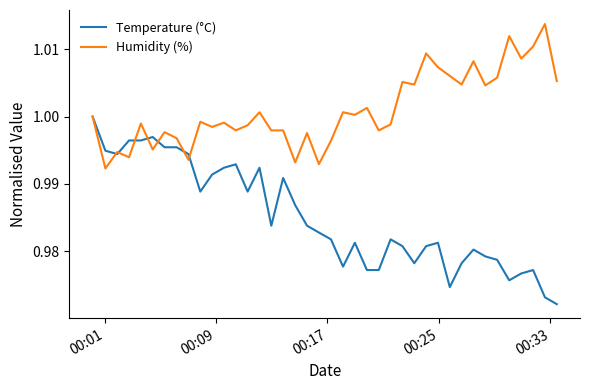

Which series has the largest range (max minus min)?

Temperature (°C)